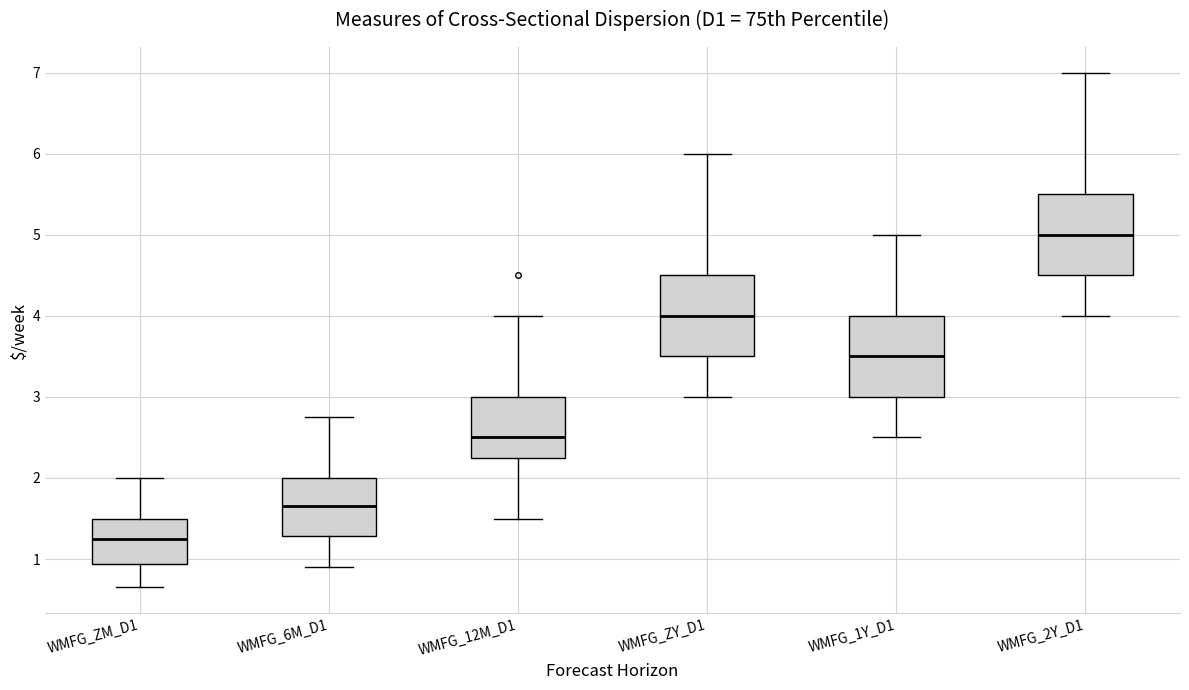

Which box has the highest median line?

WMFG_2Y_D1